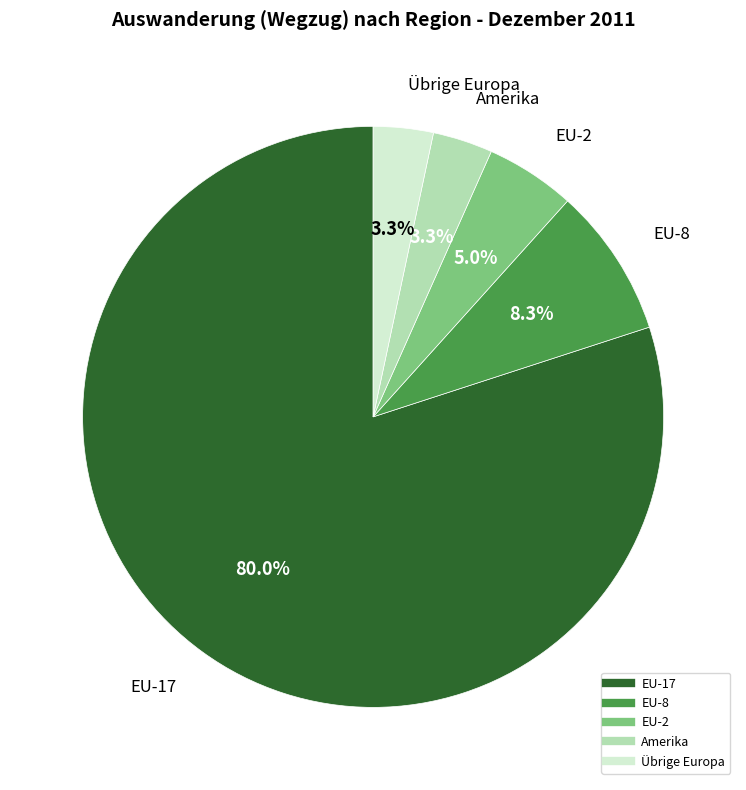

Is there any slice that represents more than half of the pie?

Yes